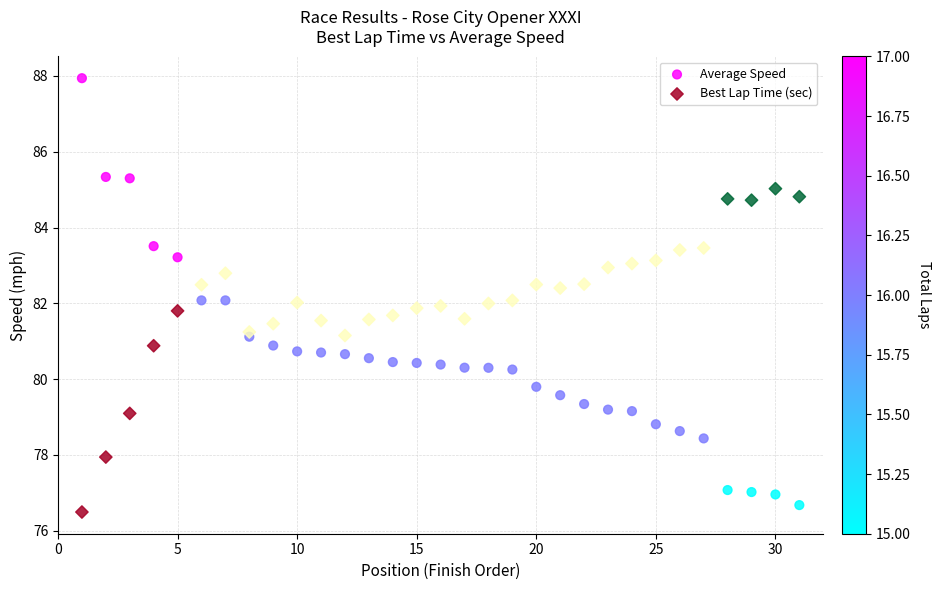

Which series contains the highest Y value?

Average Speed